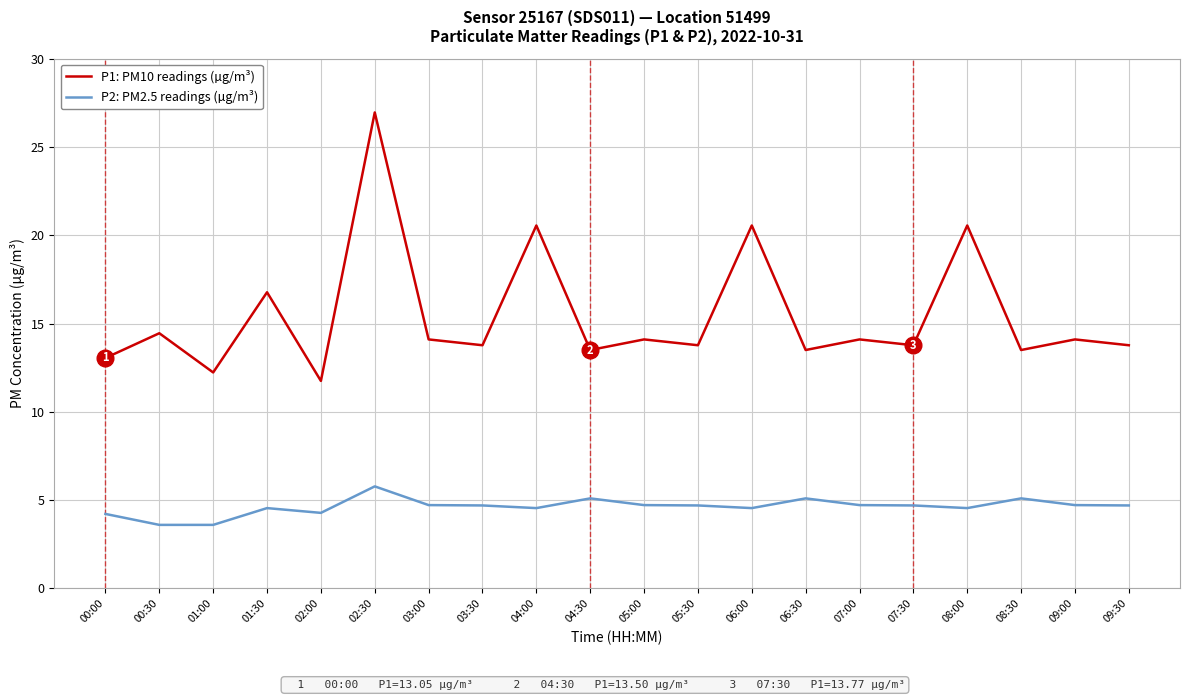

List the series in order of their overall mean, highest first.

P1: PM10 readings (µg/m³), P2: PM2.5 readings (µg/m³)